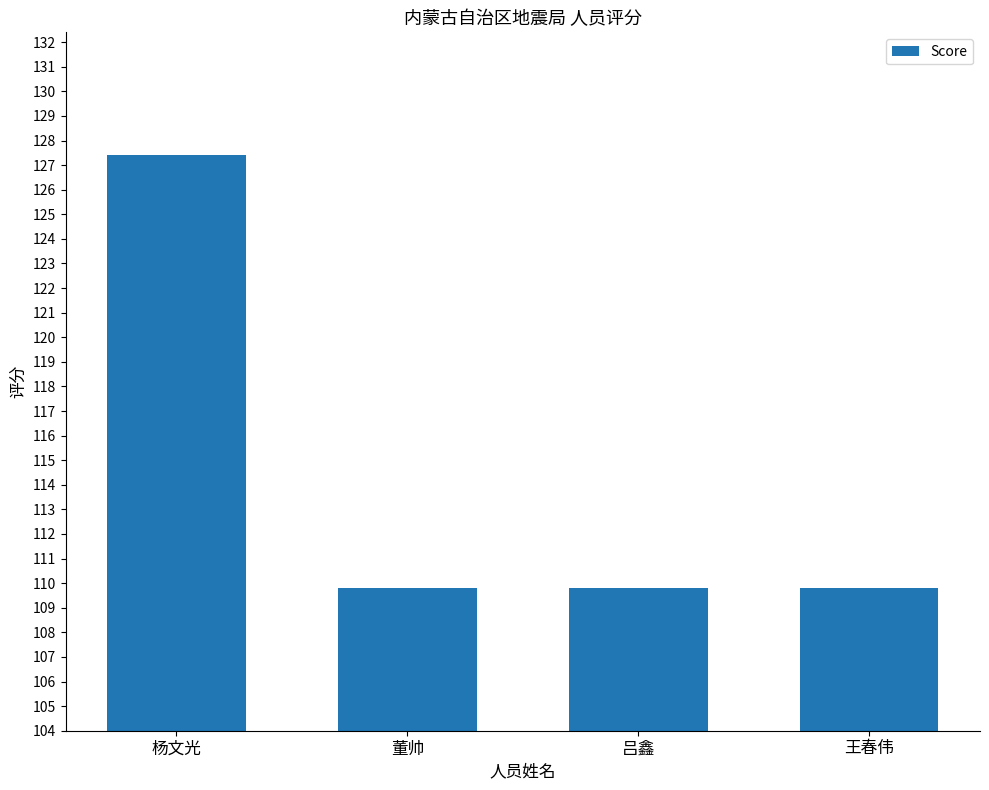

What is the approximate value at 杨文光?

127.4